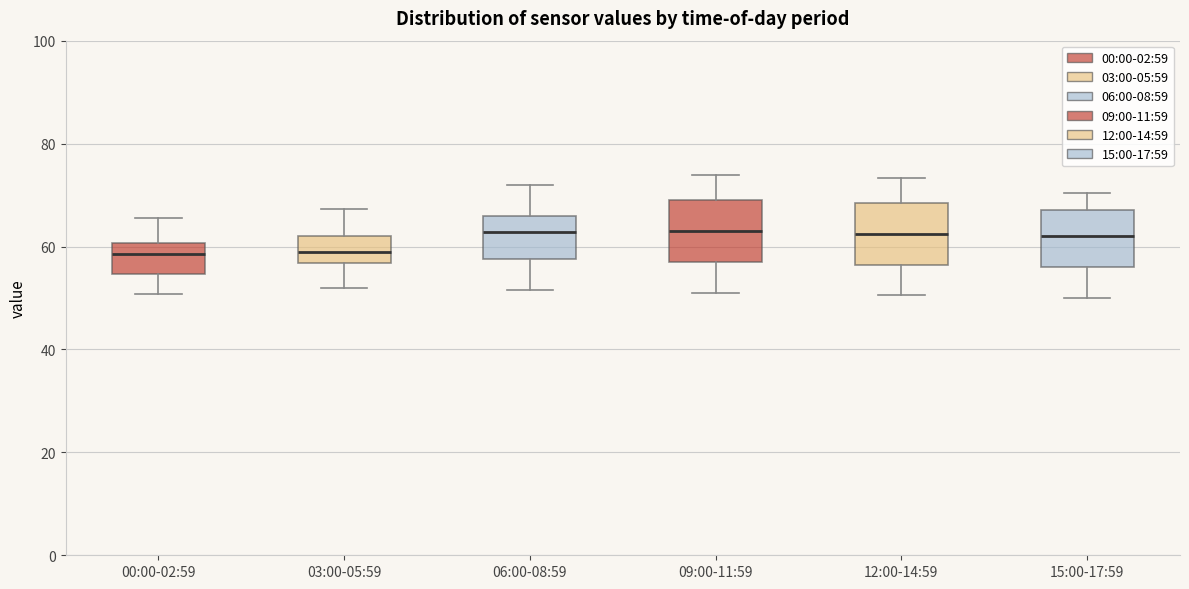

Reading left to right, read every box against the y-axis: the position of its median line, the range the box covers, and the ends of its whiskers. The values are not printed on the chart, so give them approximately, as read against the axis.

00:00-02:59: median 58, box 54 to 60, whiskers 50 to 66
03:00-05:59: median 60, box 56 to 62, whiskers 52 to 68
06:00-08:59: median 62, box 58 to 66, whiskers 52 to 72
09:00-11:59: median 64, box 58 to 70, whiskers 52 to 74
12:00-14:59: median 62, box 56 to 68, whiskers 50 to 74
15:00-17:59: median 62, box 56 to 68, whiskers 50 to 70